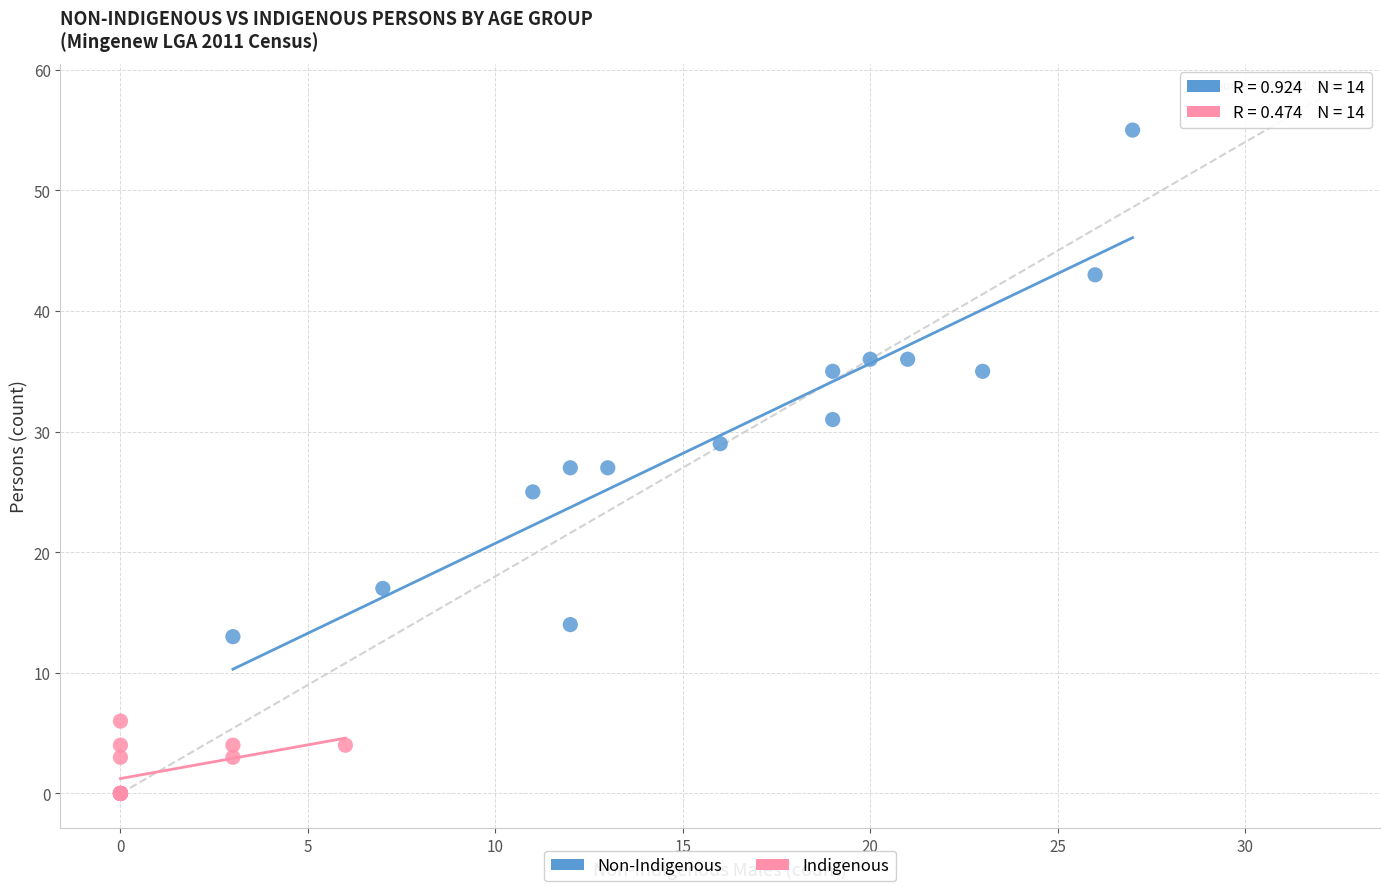

Which series reaches the minimum Y coordinate?

Indigenous